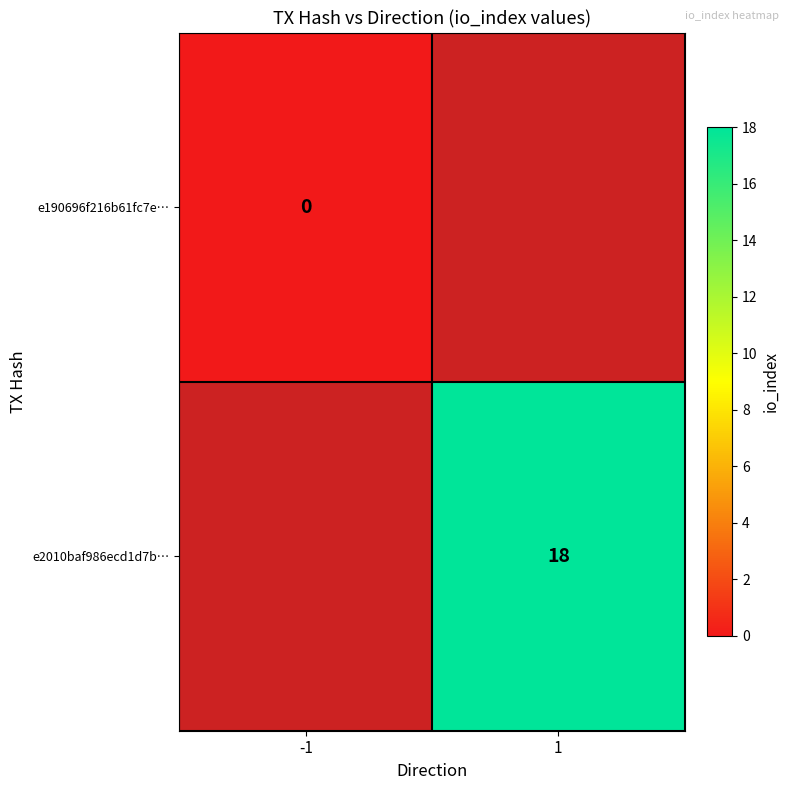

True or false: e2010baf986ecd1d7b… has a value of 12 at 1.

False